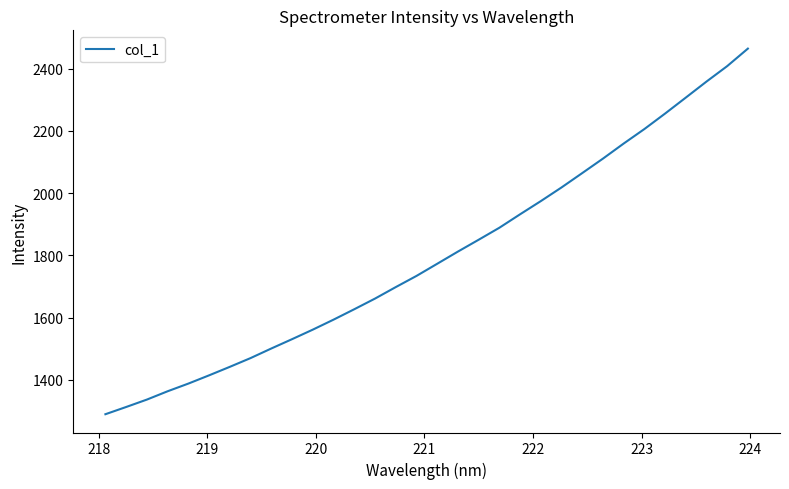

What is the minimum value shown in the chart?

1289.5